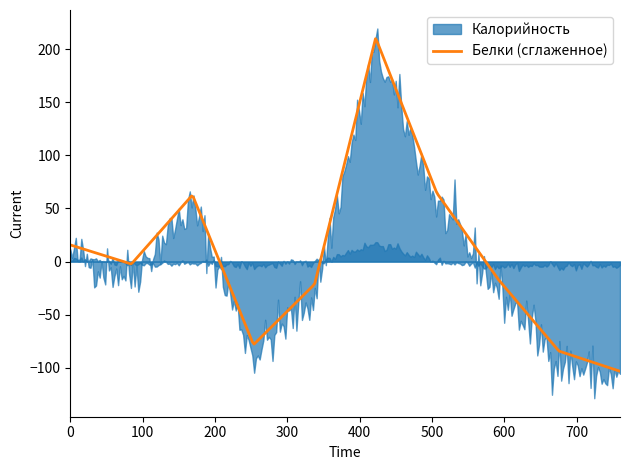

What is the maximum value for Белки (сглаженное)?

209.9